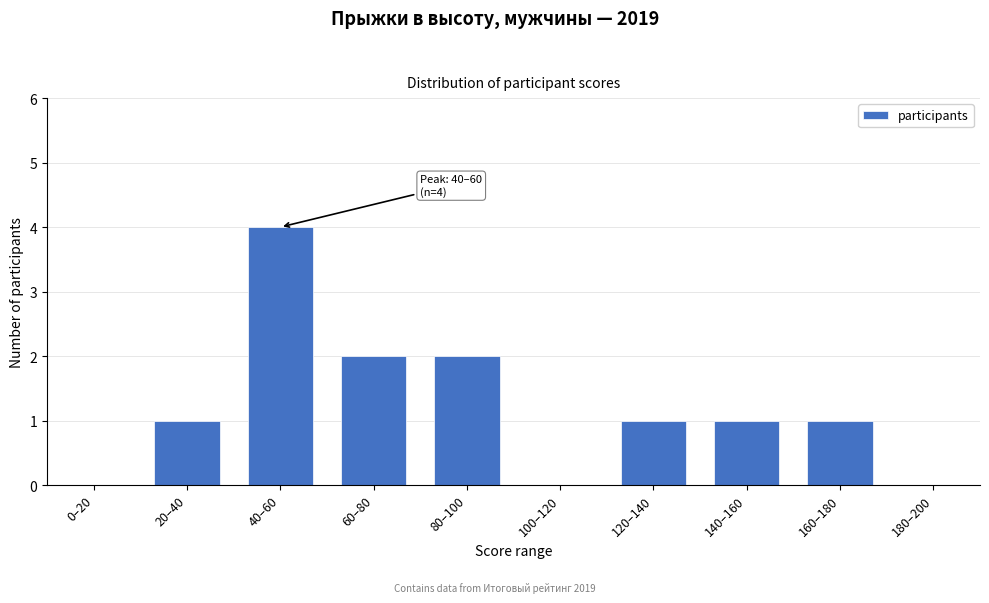

Reading left to right, what are all the values shown in this chart?

0–20=0	20–40=1	40–60=4	60–80=2	80–100=2	100–120=0	120–140=1	140–160=1	160–180=1	180–200=0